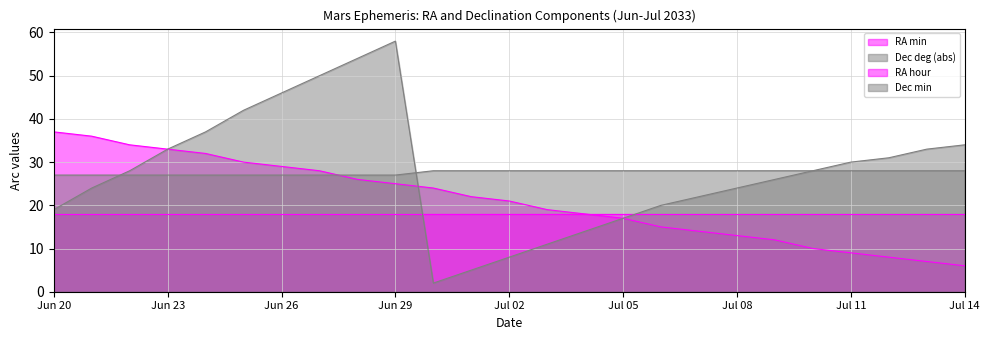

What is the average value of the Dec min series?

28